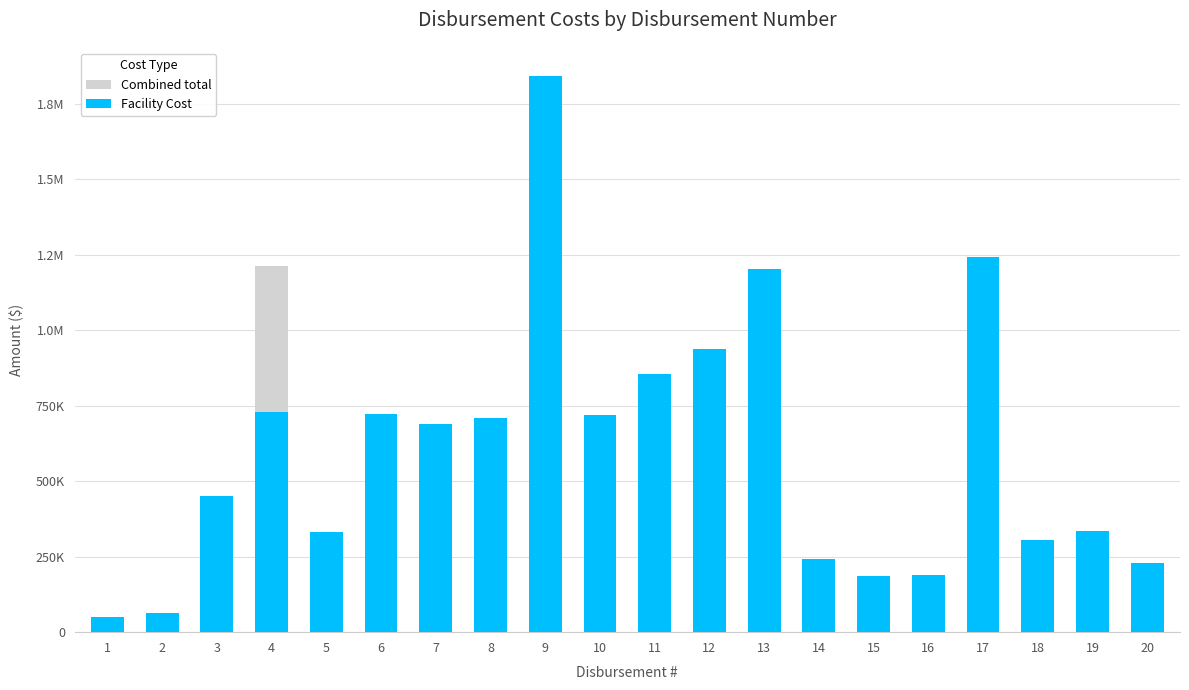

Reading left to right, extract all data points from this chart.

Combined total: 1=50579.7	2=63224.6	3=450158.9	4=1213264.6	5=332687.7	6=723289.0	7=689147.8	8=708747.4	9=1841099.3	10=720127.8	11=856060.6	12=936988.0	13=1200768.9	14=242822.1	15=186786.3	16=189454.6	17=1241461.6	18=304861.9	19=333546.9	20=227440.4
Facility Cost: 1=50579.7	2=63224.6	3=450158.9	4=730385.4	5=332687.7	6=723289.0	7=689147.8	8=708747.4	9=1841099.3	10=720127.8	11=856060.6	12=936988.0	13=1200768.9	14=242822.1	15=186786.3	16=189454.6	17=1241461.6	18=304861.9	19=333546.9	20=227440.4